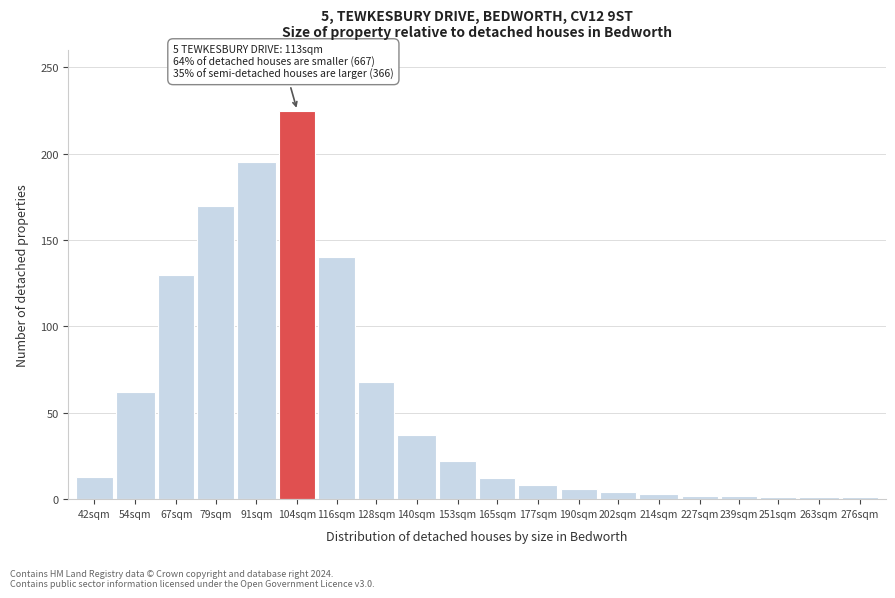

The value at 190sqm is 6. True or false?

True